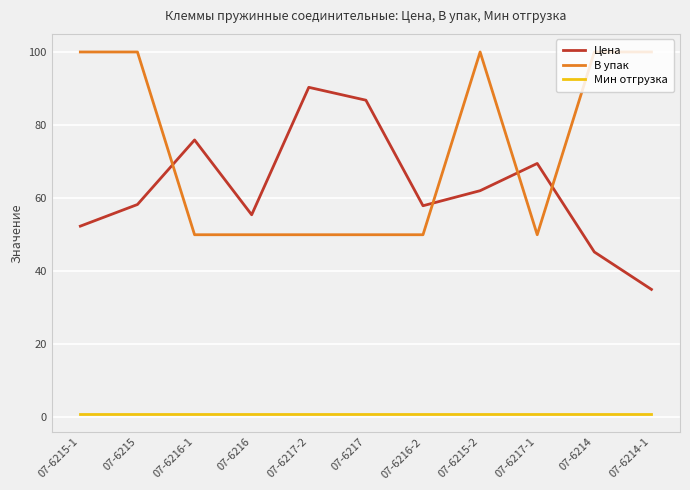

What is the difference between the highest and lowest values at 07-6214-1?

99.0